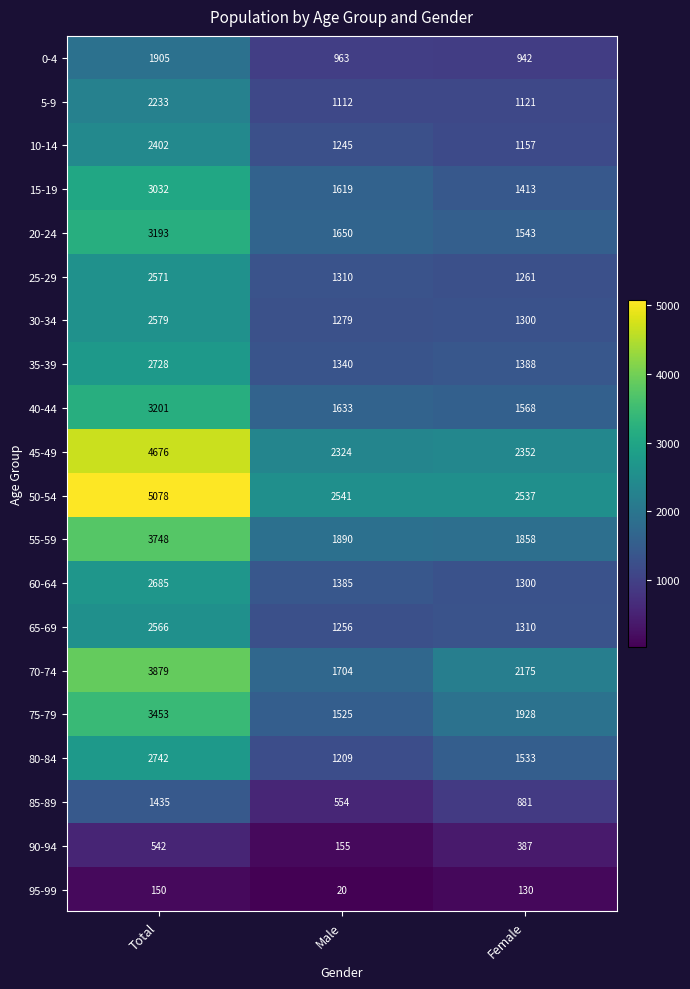

List the series in order of their peak value, lowest first.

95-99, 90-94, 85-89, 0-4, 5-9, 10-14, 65-69, 25-29, 30-34, 60-64, 35-39, 80-84, 15-19, 20-24, 40-44, 75-79, 55-59, 70-74, 45-49, 50-54